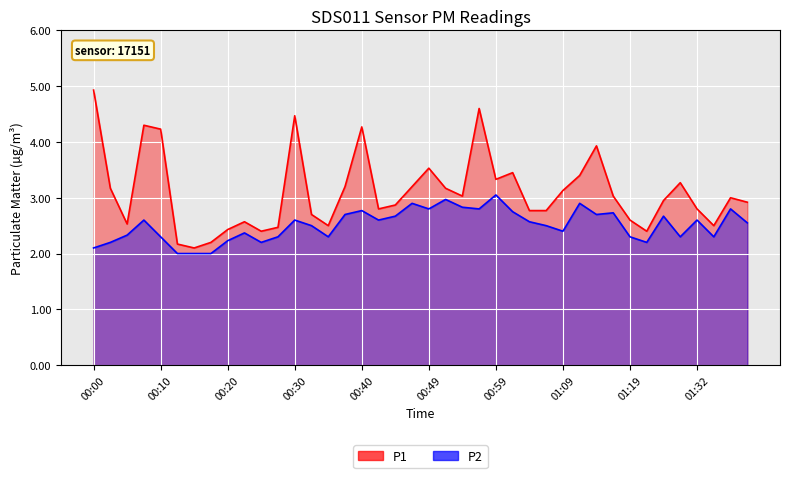

How many lines are shown in the chart?

2